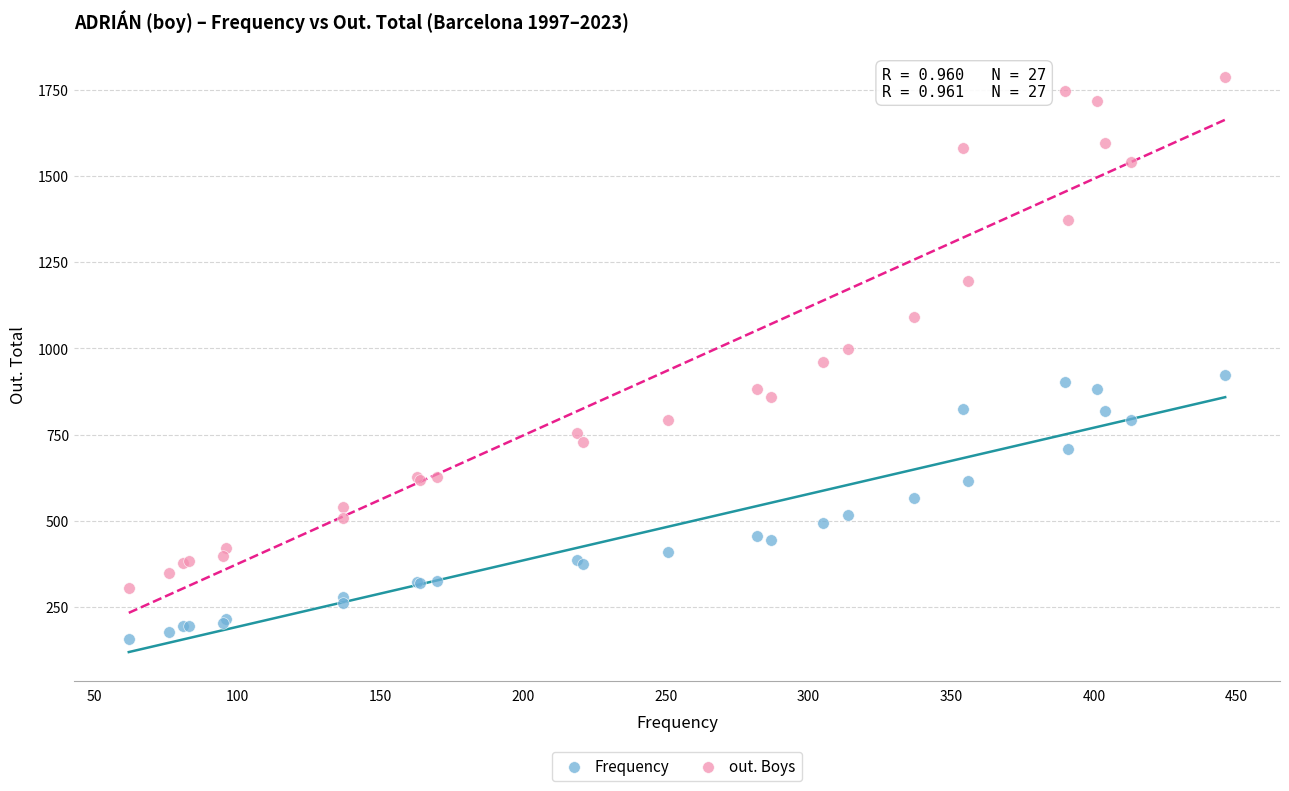

Which series has the largest Y range (max minus min)?

out. Boys